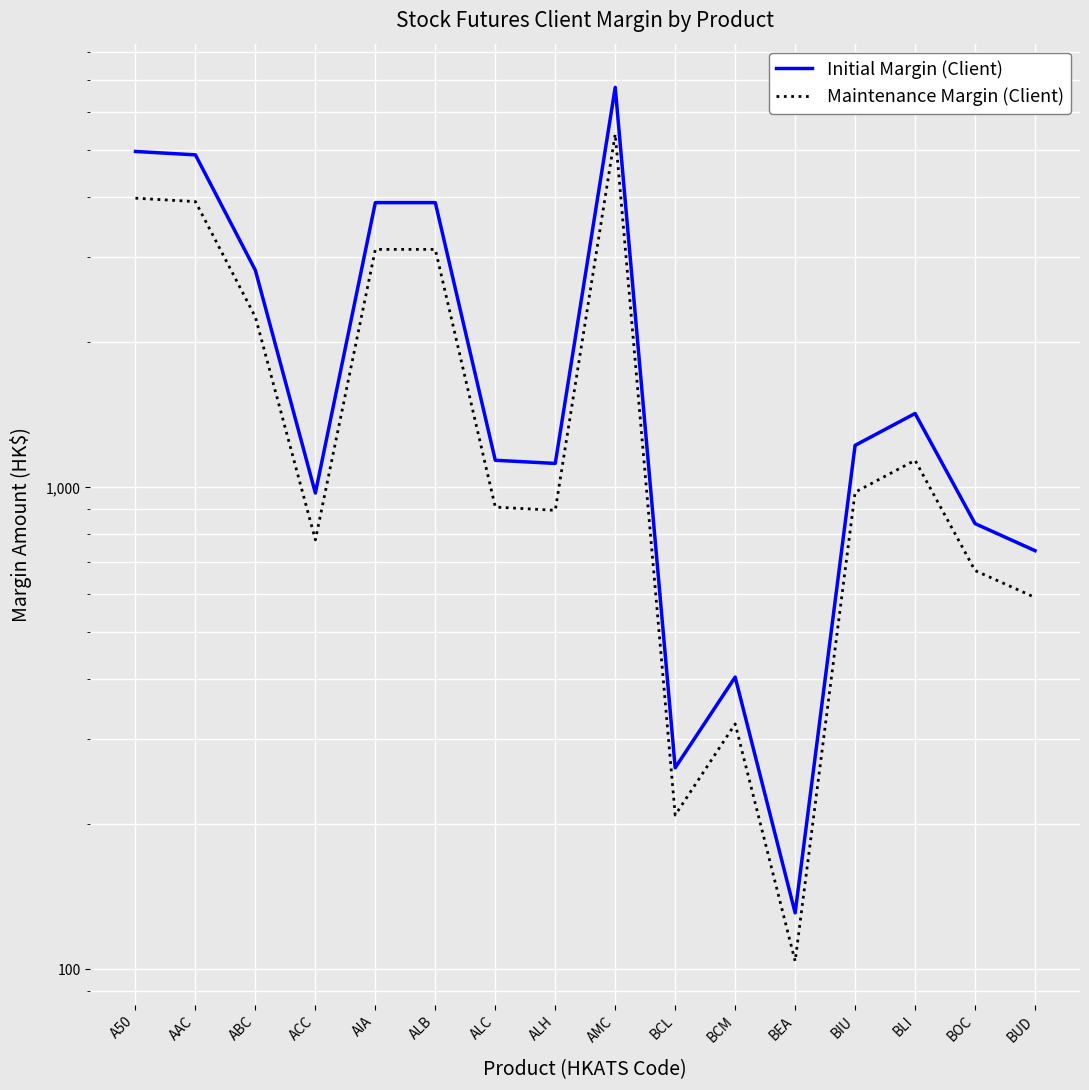

What is the difference between the Maintenance Margin (Client) values at AMC and BIU?

4427